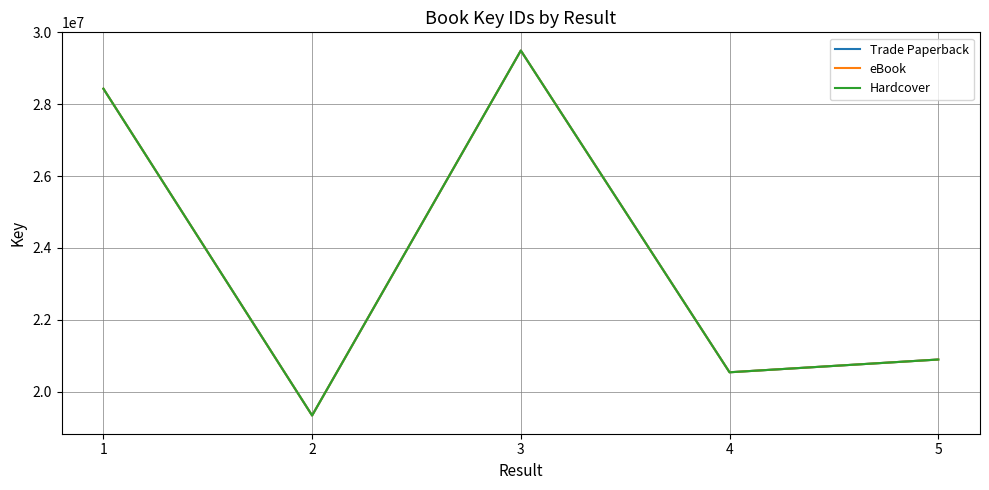

True or false: Trade Paperback and Hardcover intersect in this chart.

False